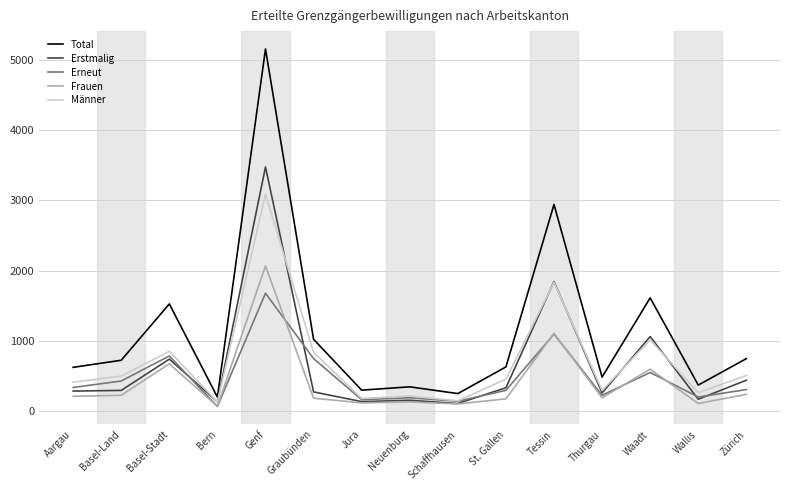

What is the sum of the Erneut values at Zürich and Bern?

373